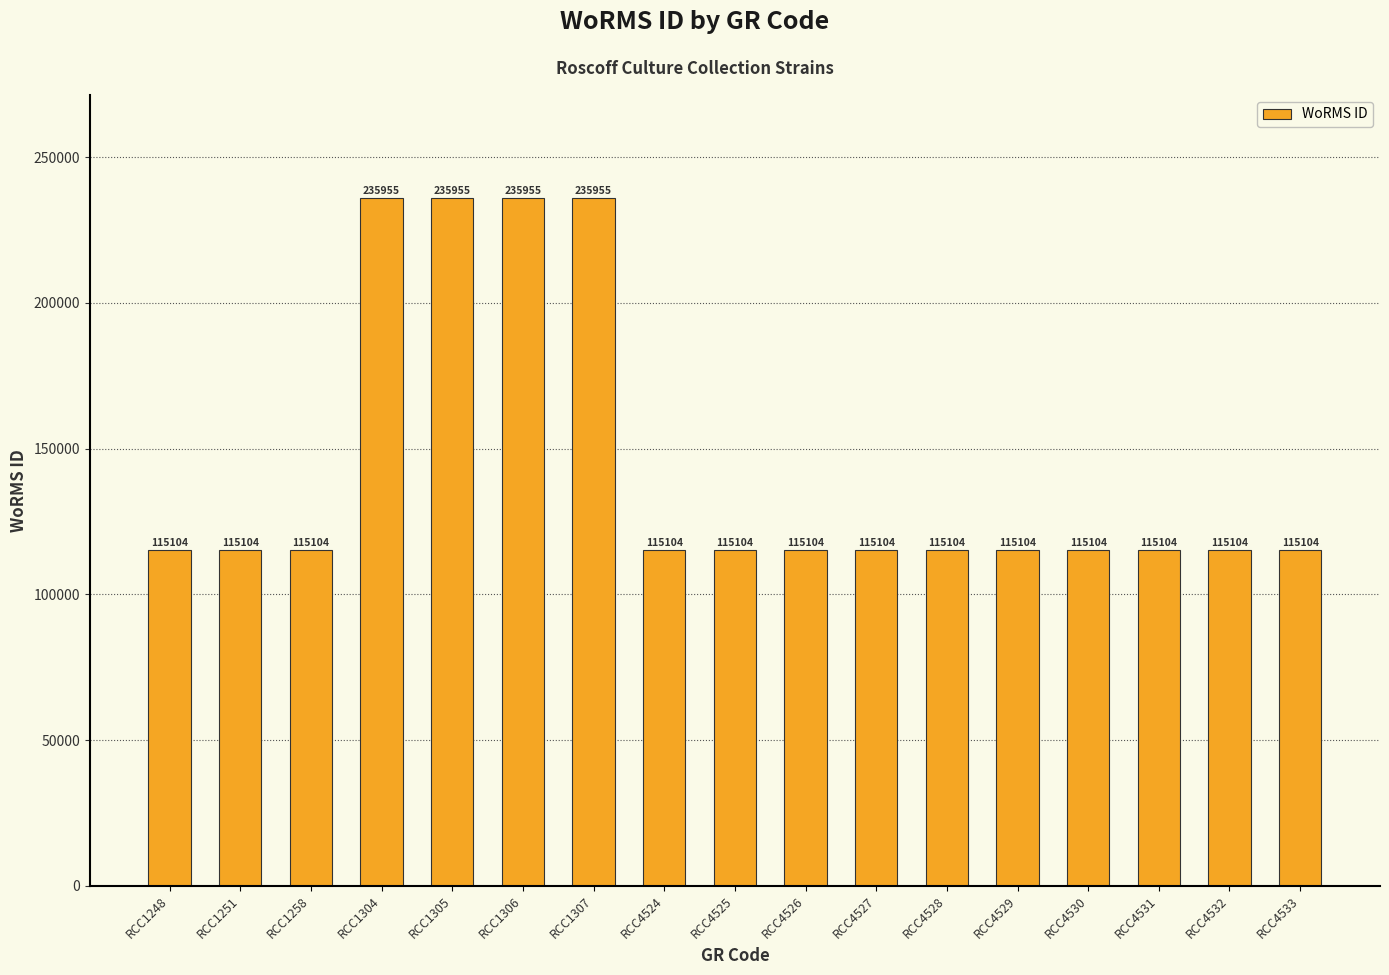

What is the maximum value shown in the chart?

235955